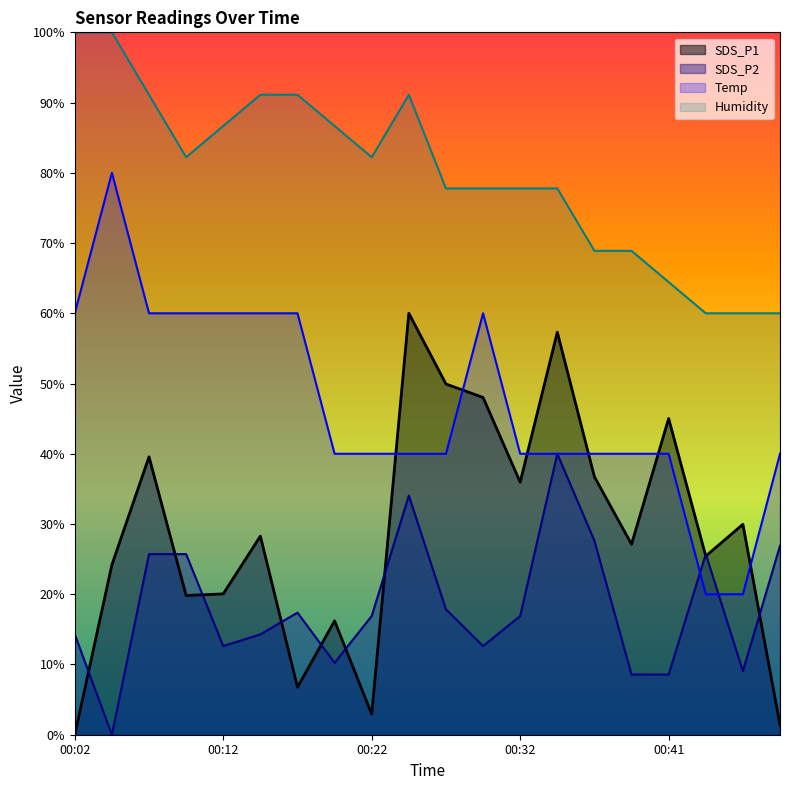

How many intersections are there between Temp and SDS_P2?

2